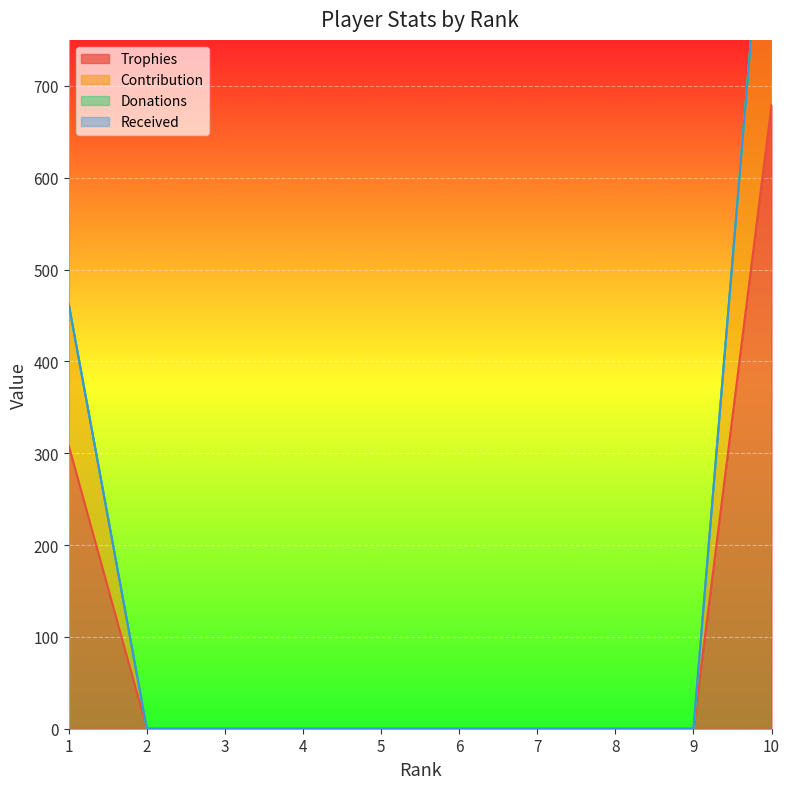

What is the maximum value for Trophies?

679